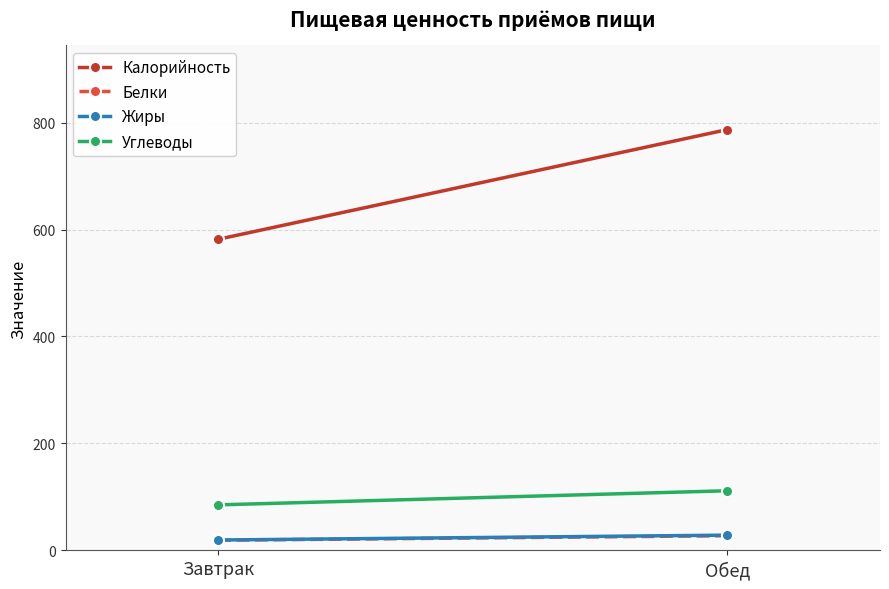

Read the Калорийность value at Обед.

786.8